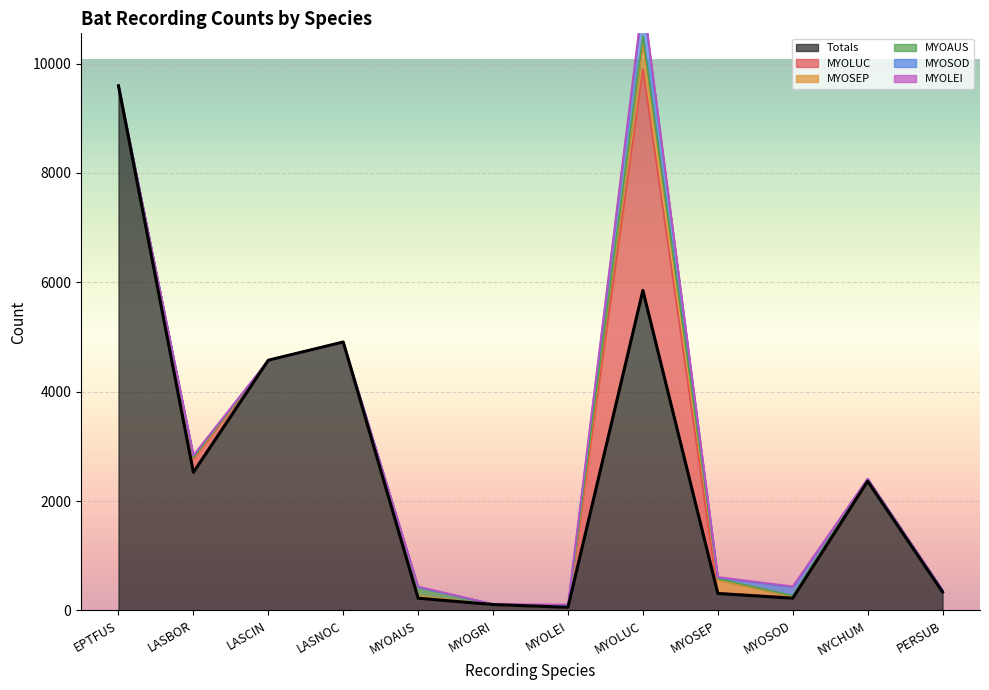

How many lines are shown in the chart?

1